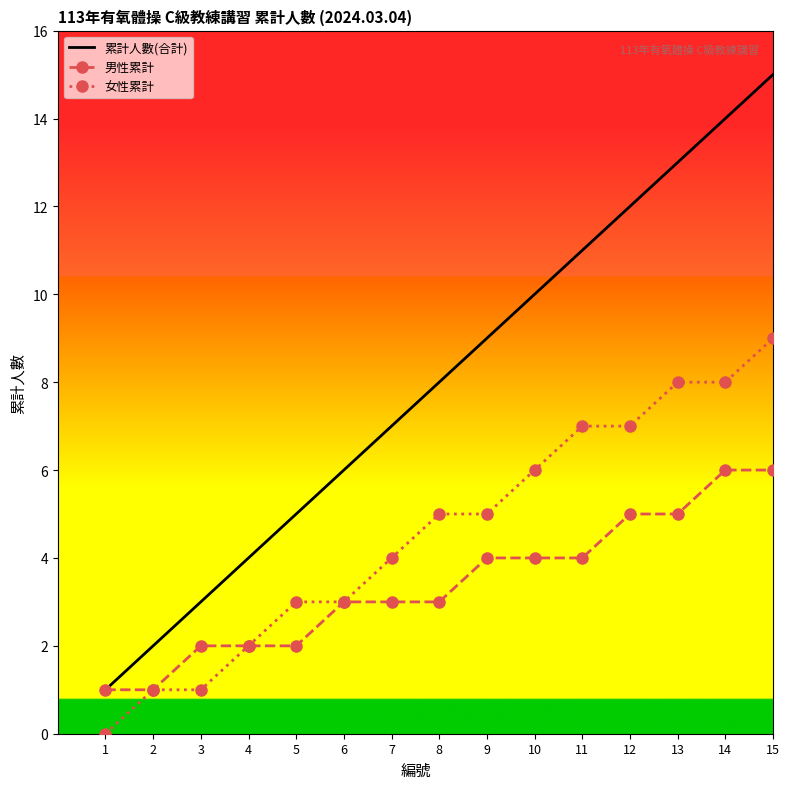

List the series in order of their peak value, lowest first.

男性累計, 女性累計, 累計人數(合計)